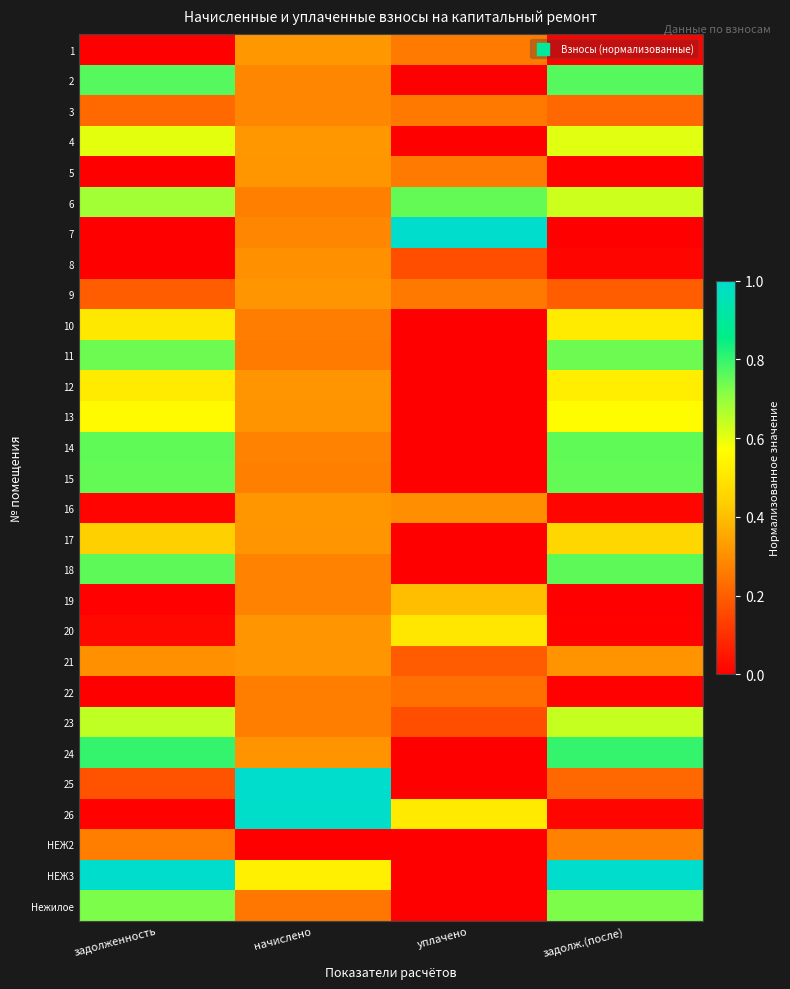

What is the total value across all series at задолженность?

11.5